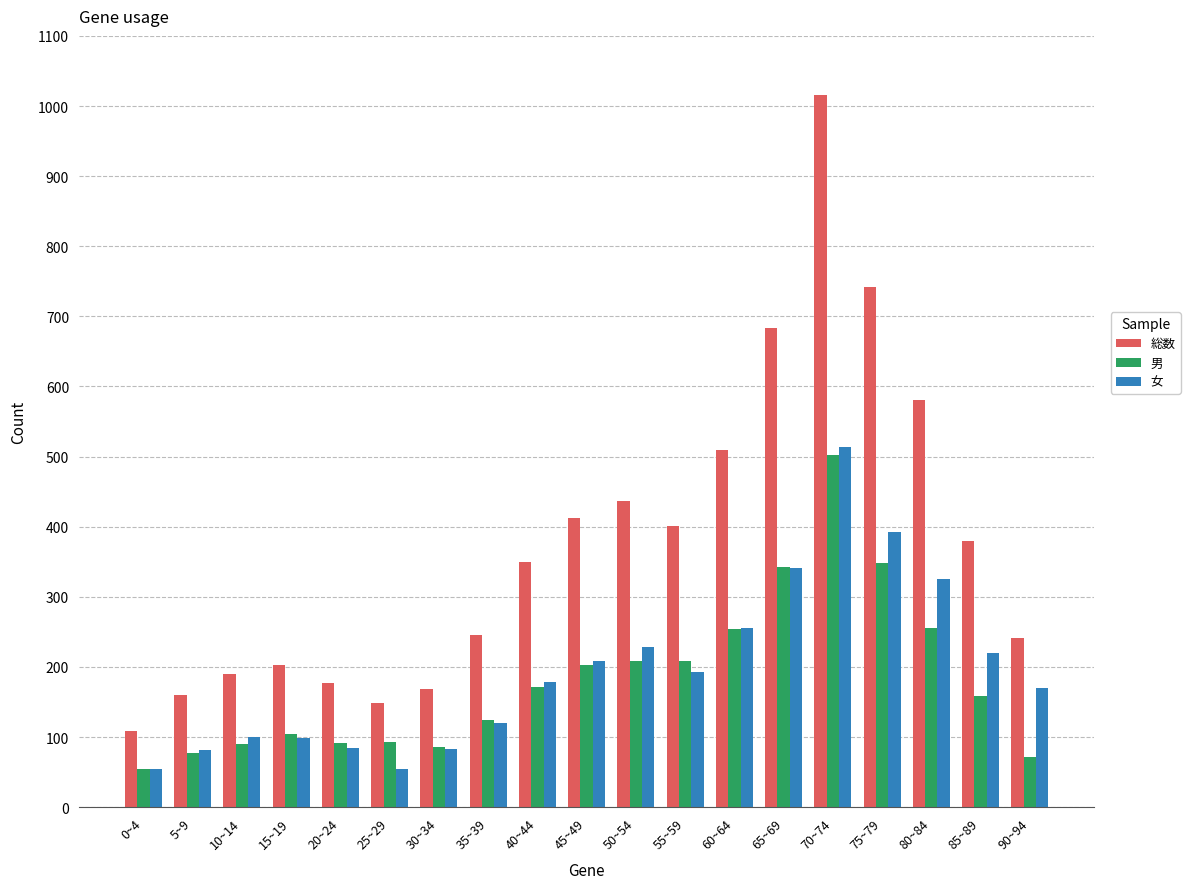

What is the label of the 11th bar from the left?

50~54